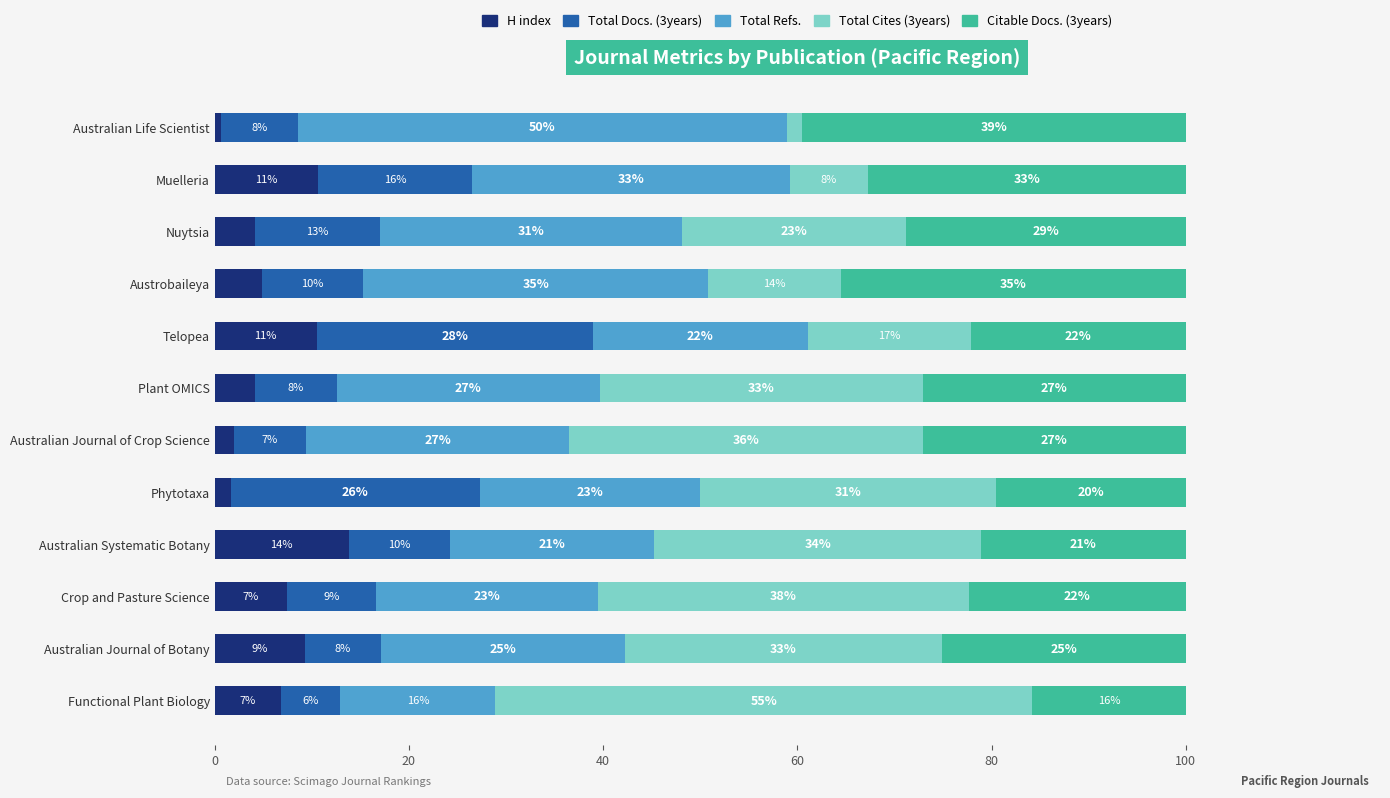

What is the average value of the H index series?

6.3